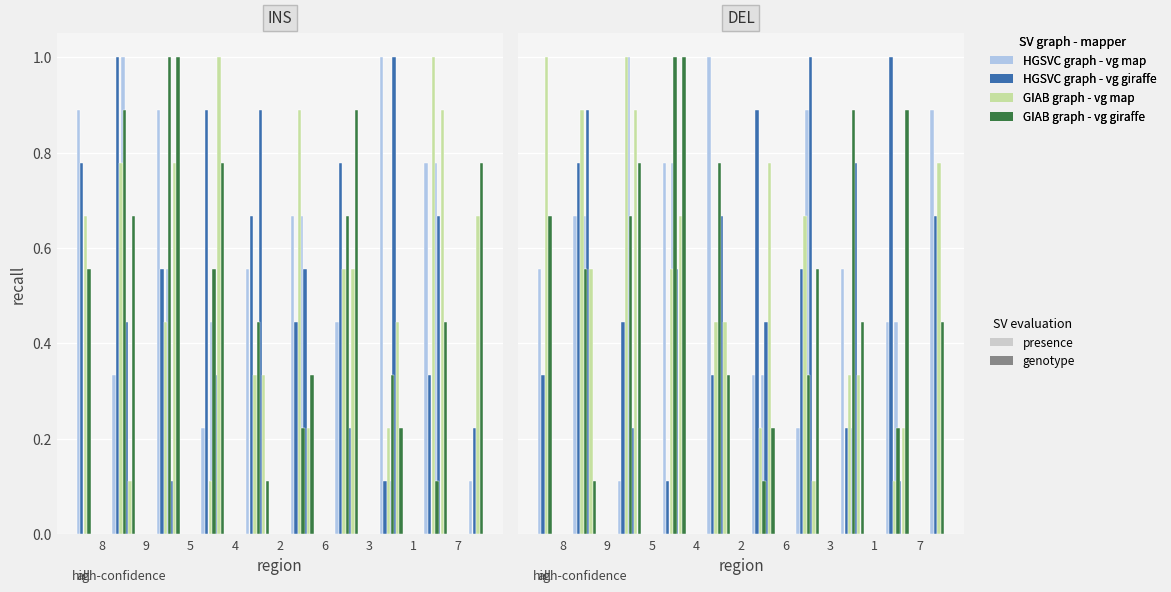

The value of GIAB graph - vg map at 9 is 0.2. True or false?

False